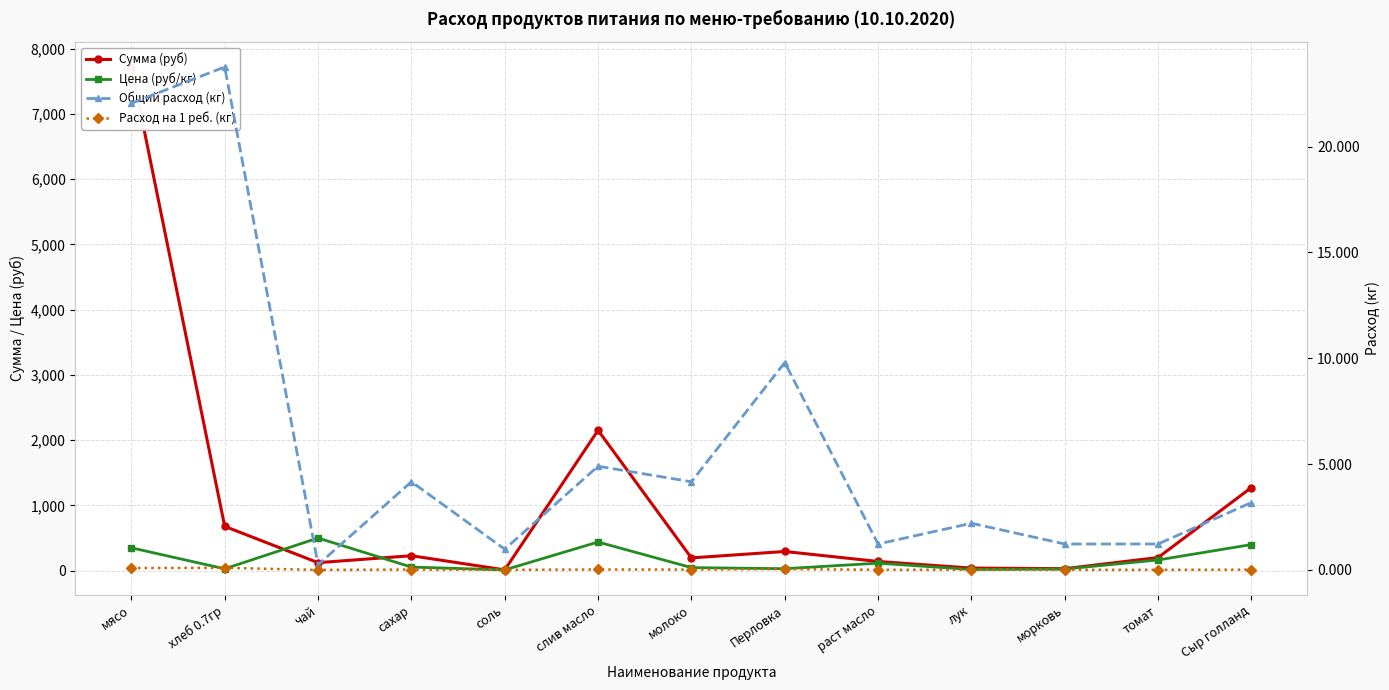

How many data points does each series have?

13